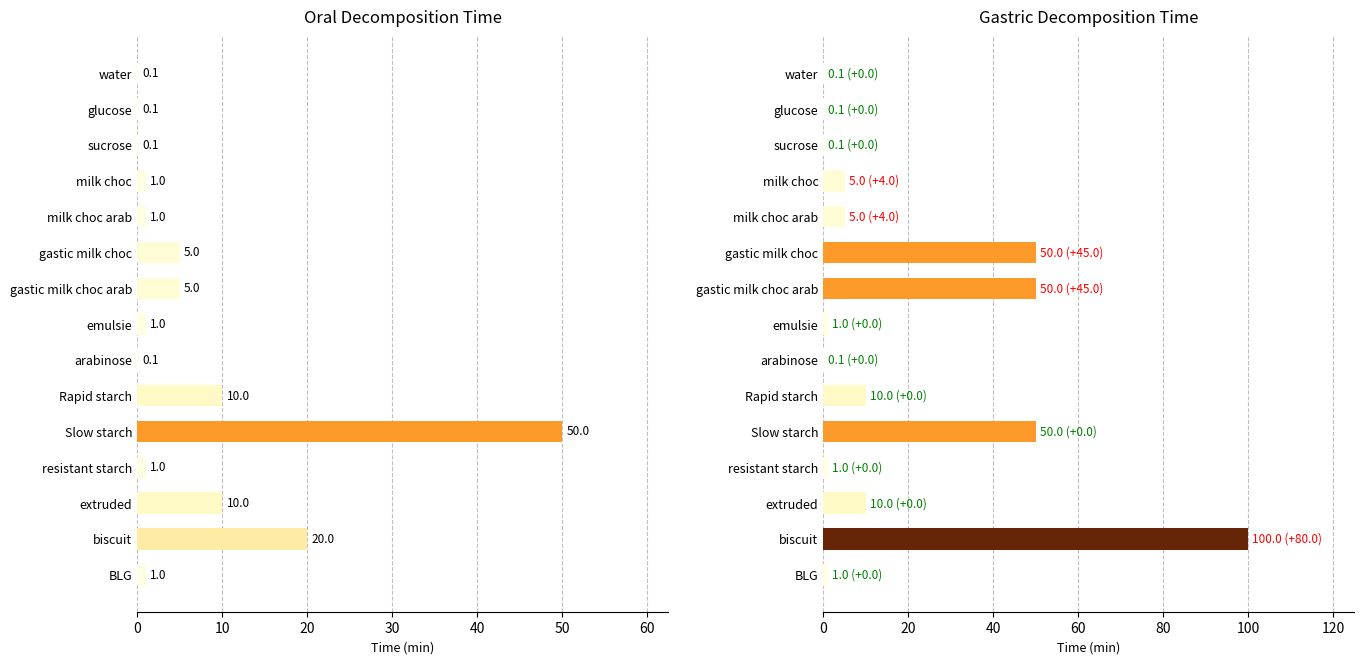

Which series changed the most between gastic milk choc arab and milk choc arab?

gastric decomposition time